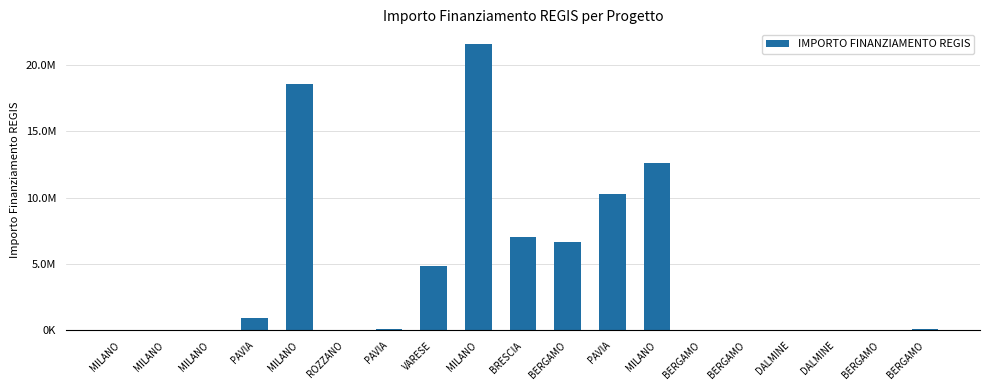

What is the label of the 3rd bar from the right?

DALMINE